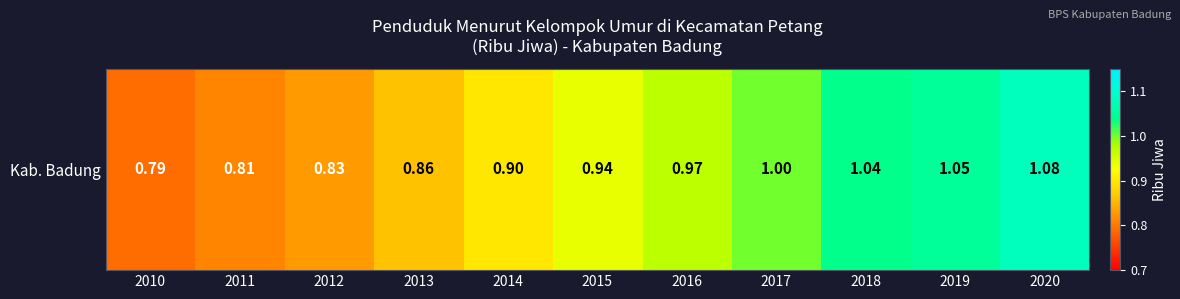

Count the number of data series in this chart.

1